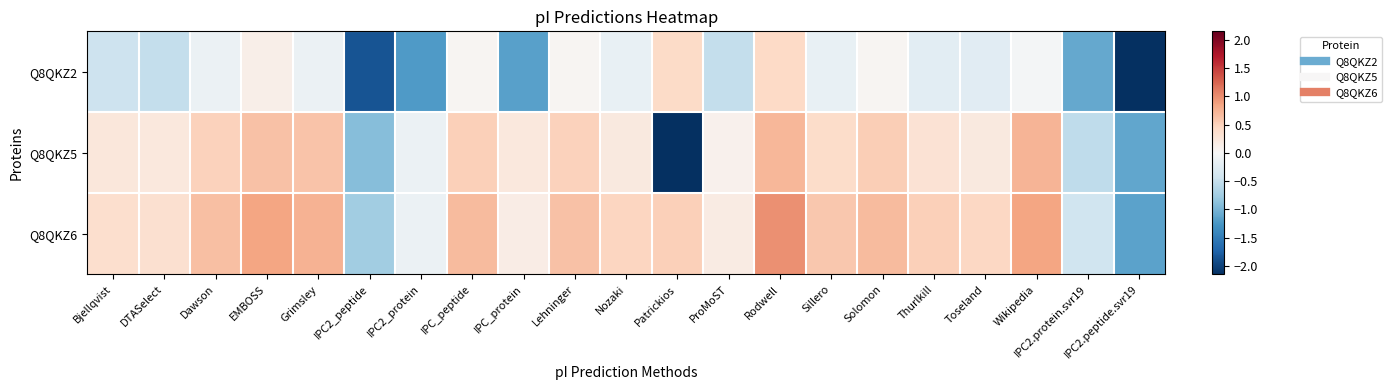

How many data points does each series have?

21